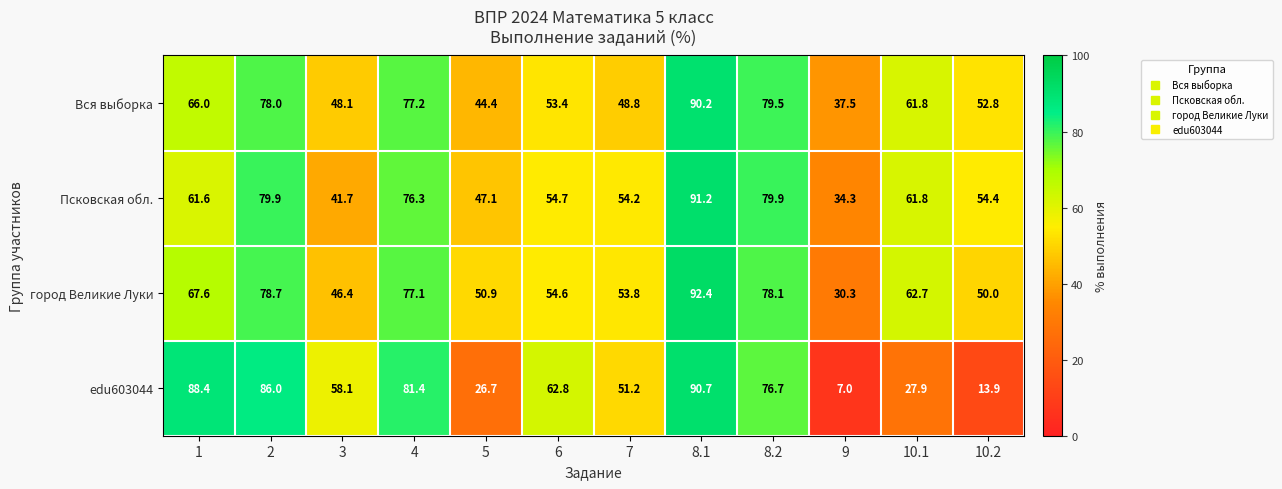

What is the difference between the Псковская обл. values at 6 and 4?

21.6